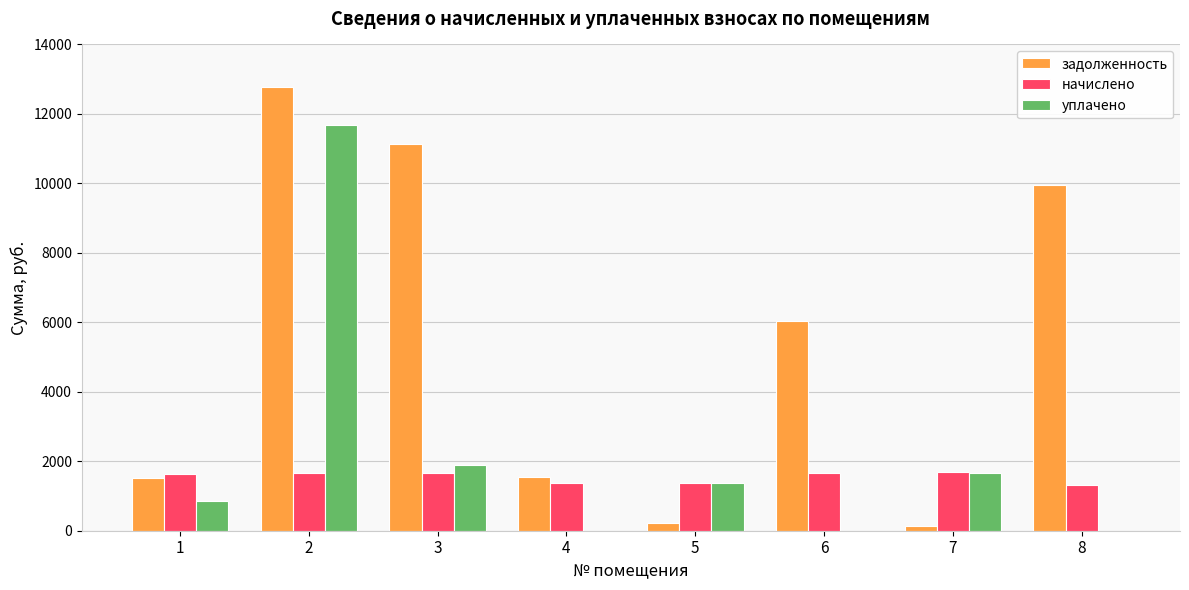

What is the sum of all задолженность values?

43296.2